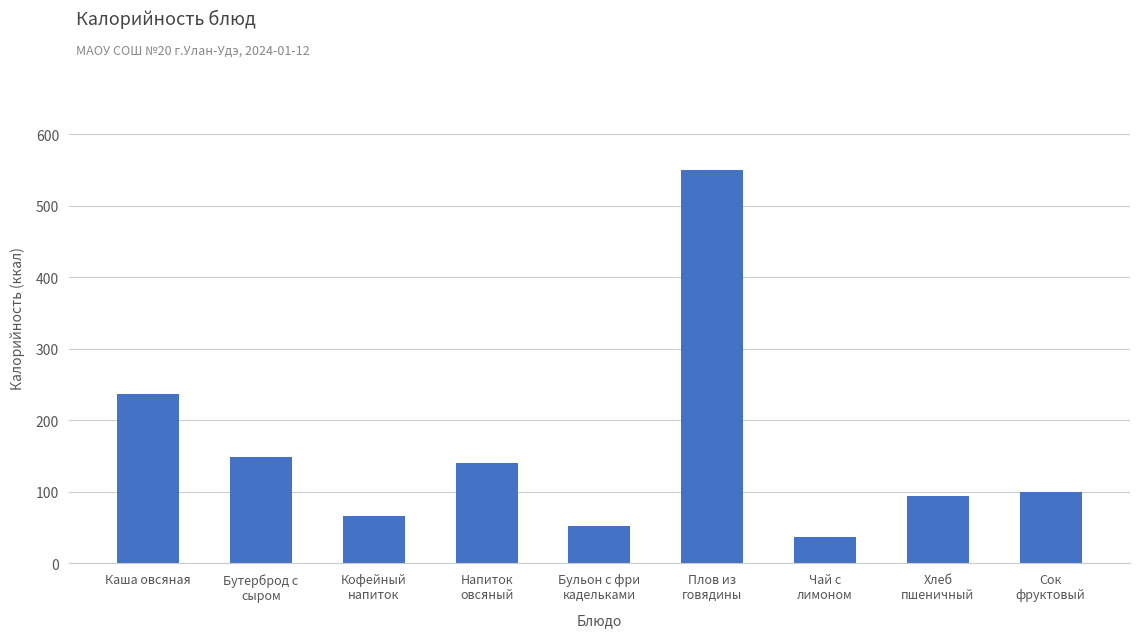

What value does the data have at Сок
фруктовый?

100.4